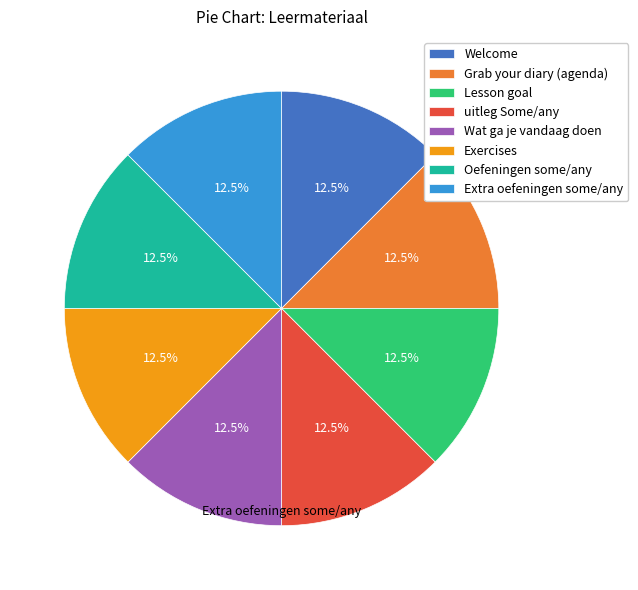

What percentage is NOT represented by Oefeningen some/any?

87.5%